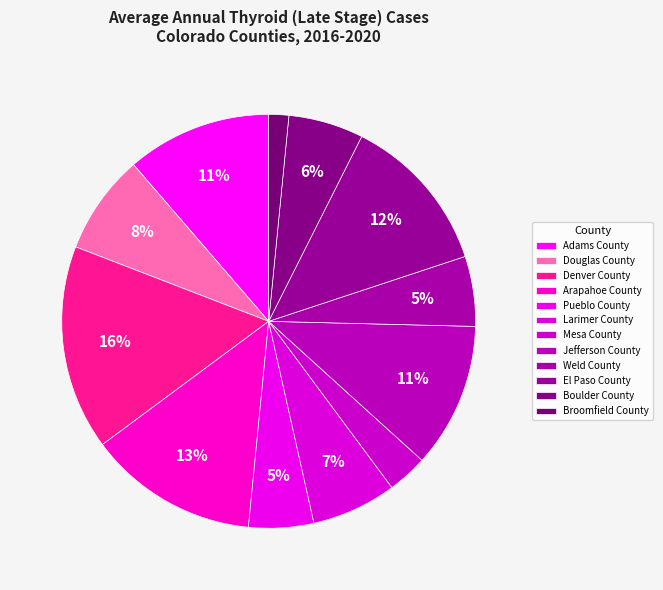

What percentage is the Arapahoe County slice, to the nearest percent?

13%